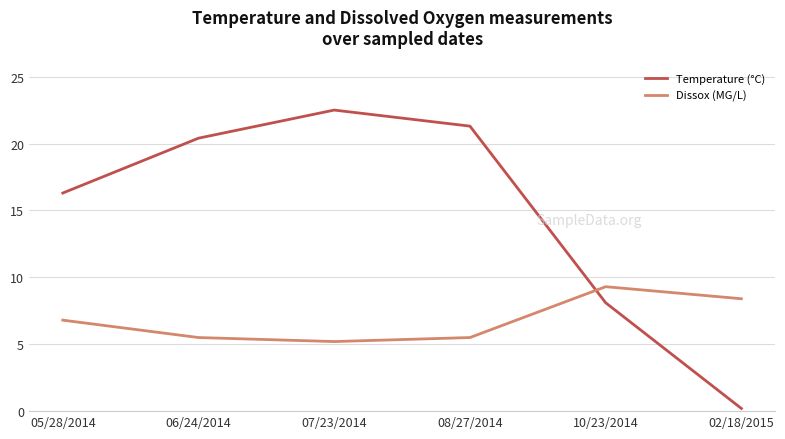

Between 06/24/2014 and 10/23/2014, which series saw the biggest shift?

Temperature (°C)